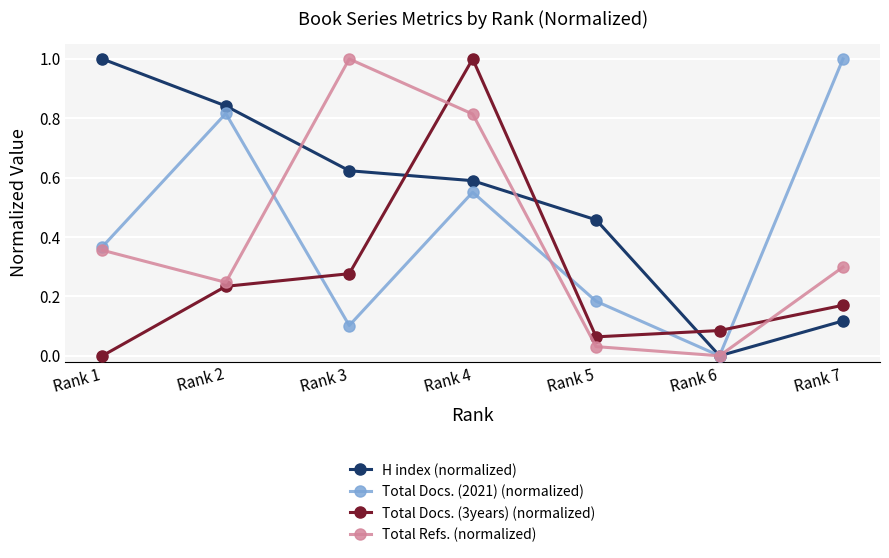

The value of Total Docs. (2021) (normalized) at Rank 7 is 1.6. True or false?

False